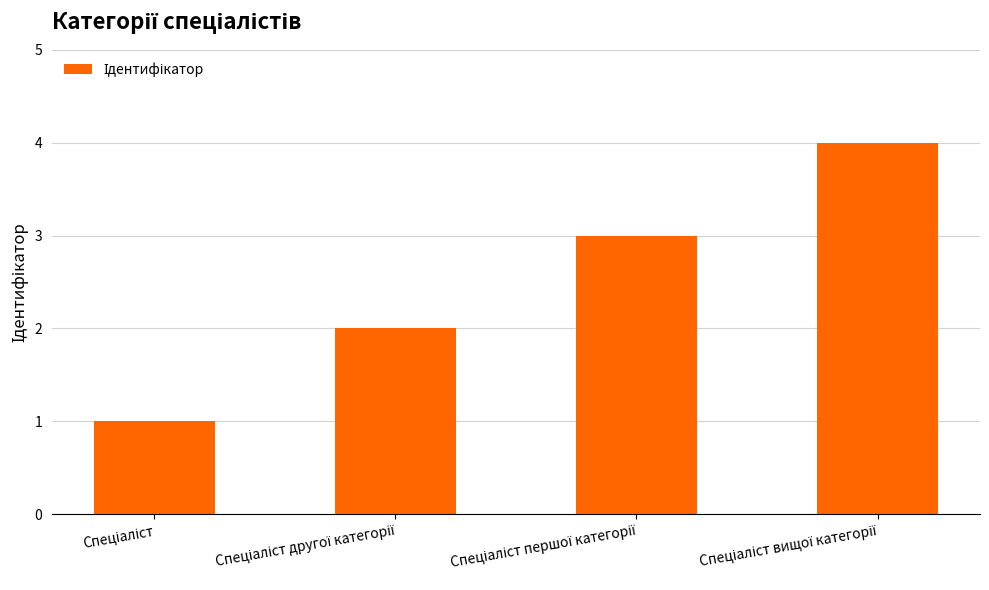

What is the greatest value displayed?

4